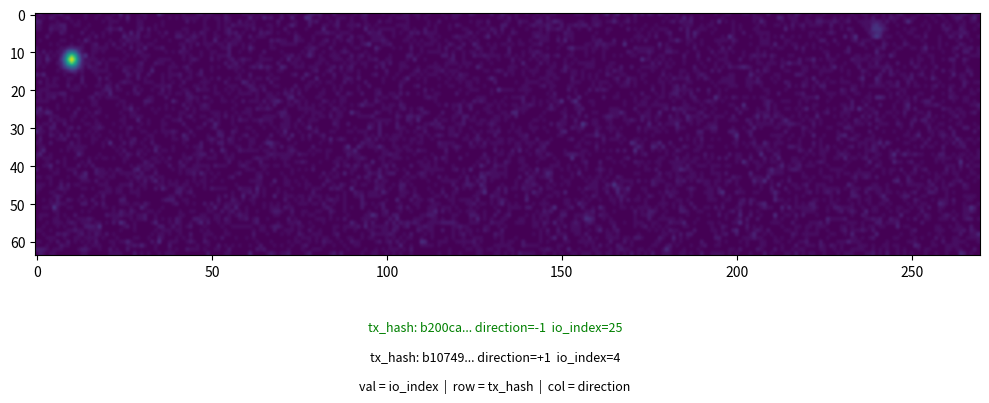

What is the maximum value for b200ca62353aa3a7c46c5244f3fc978f6a5835f?

25